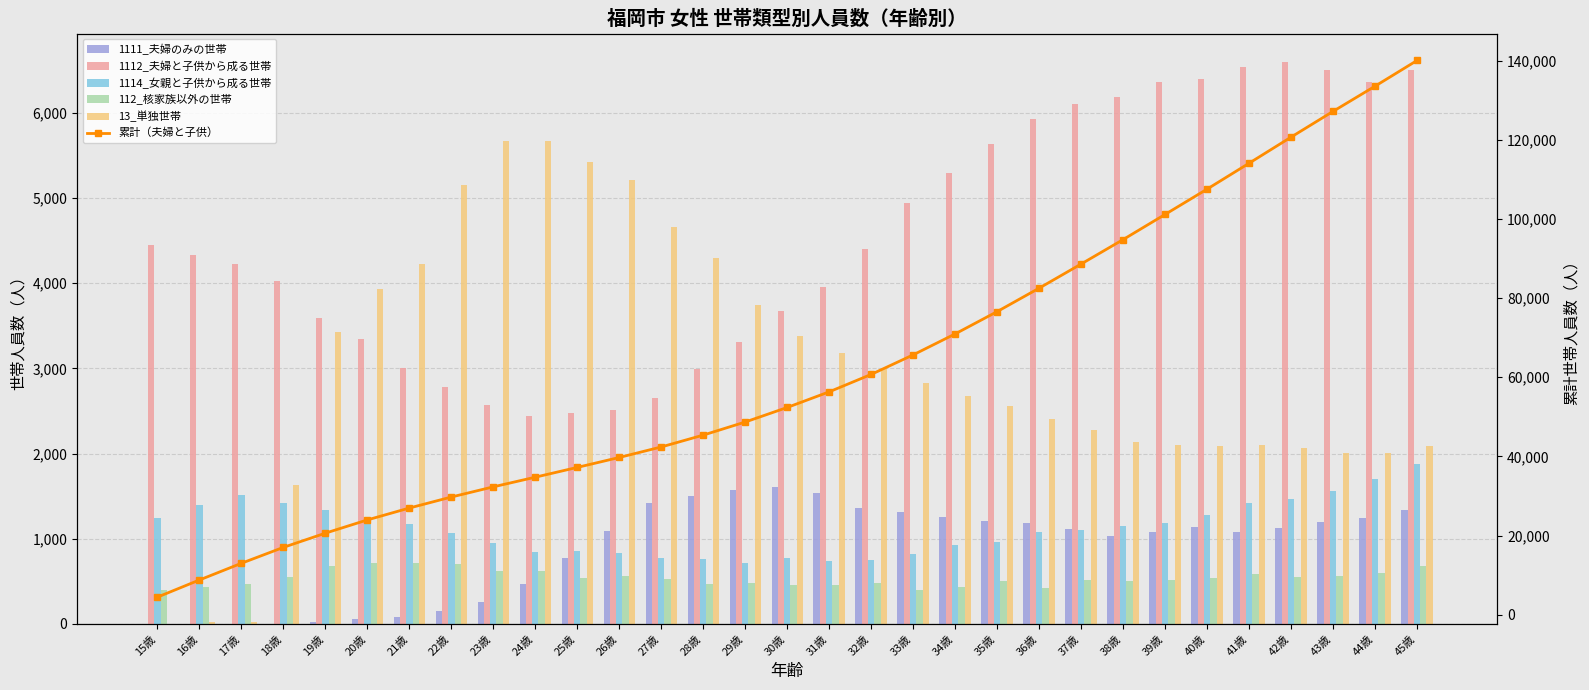

Which series has the widest spread of values?

累計（夫婦と子供）